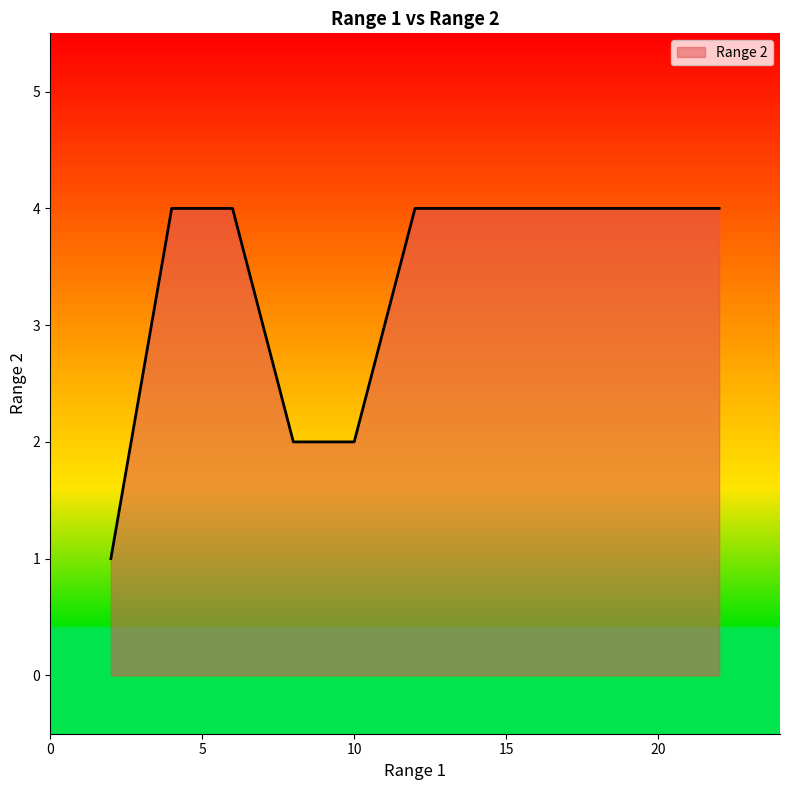

What is the maximum value shown in the chart?

4